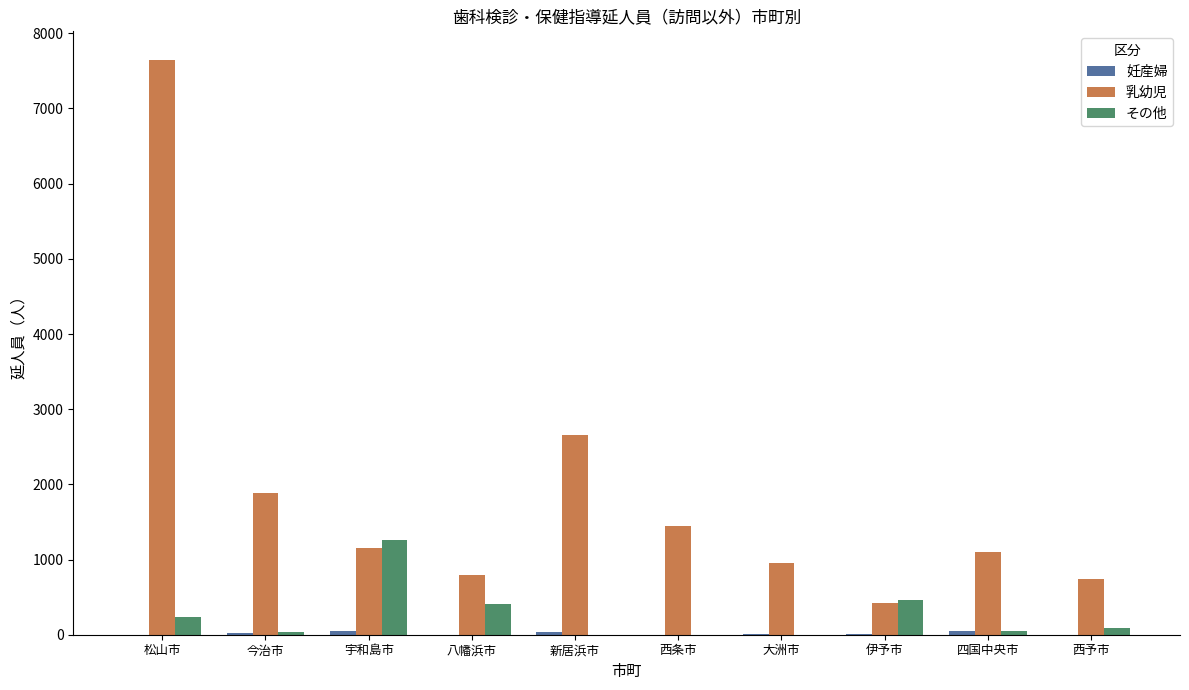

Which series has the largest total across all categories?

乳幼児